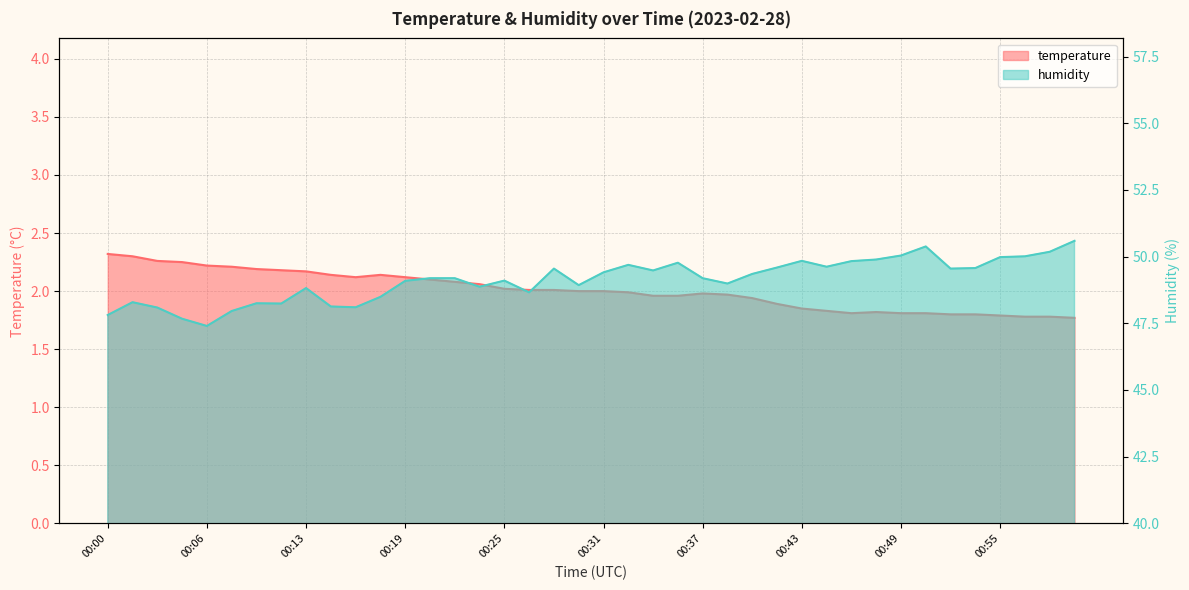

What is the approximate value of humidity at 00:49?

50.0